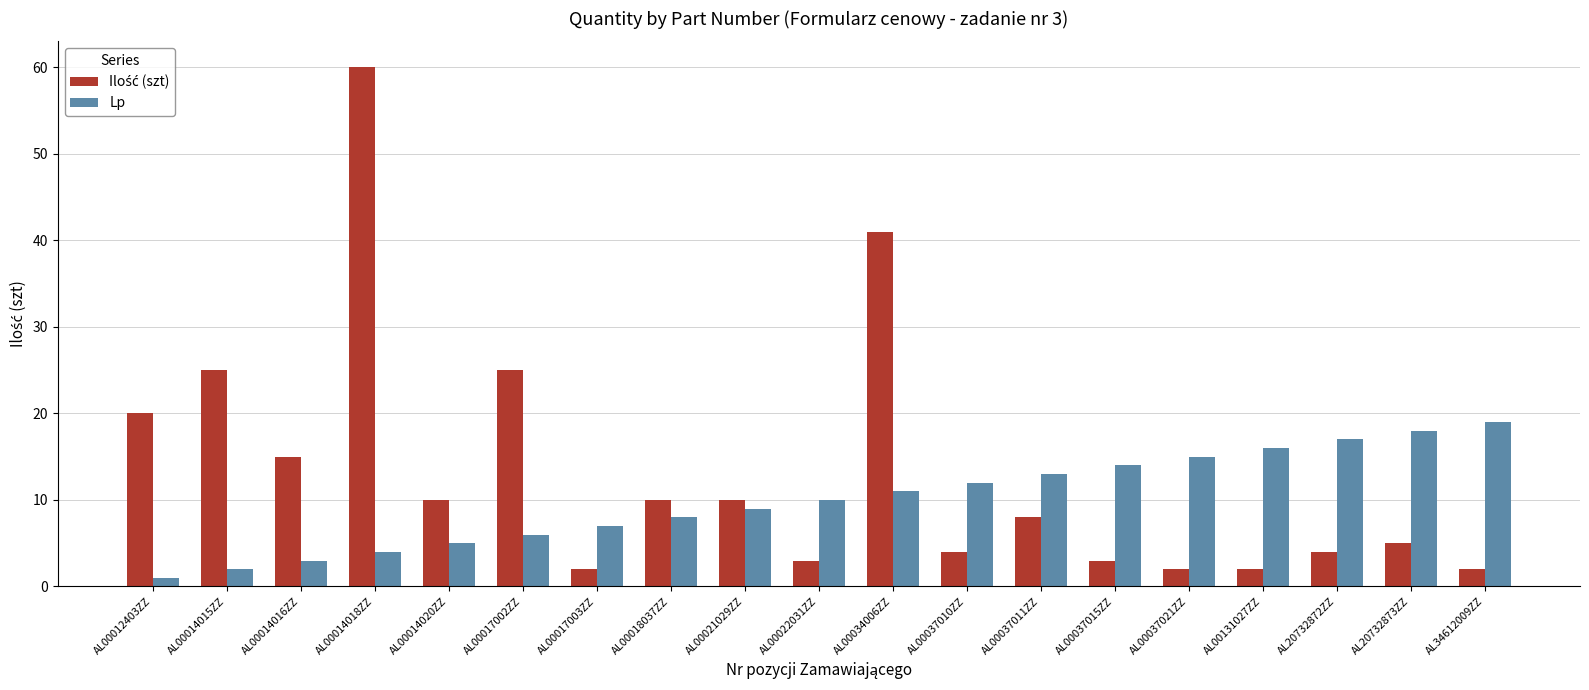

What position from the left is AL00021029ZZ?

9